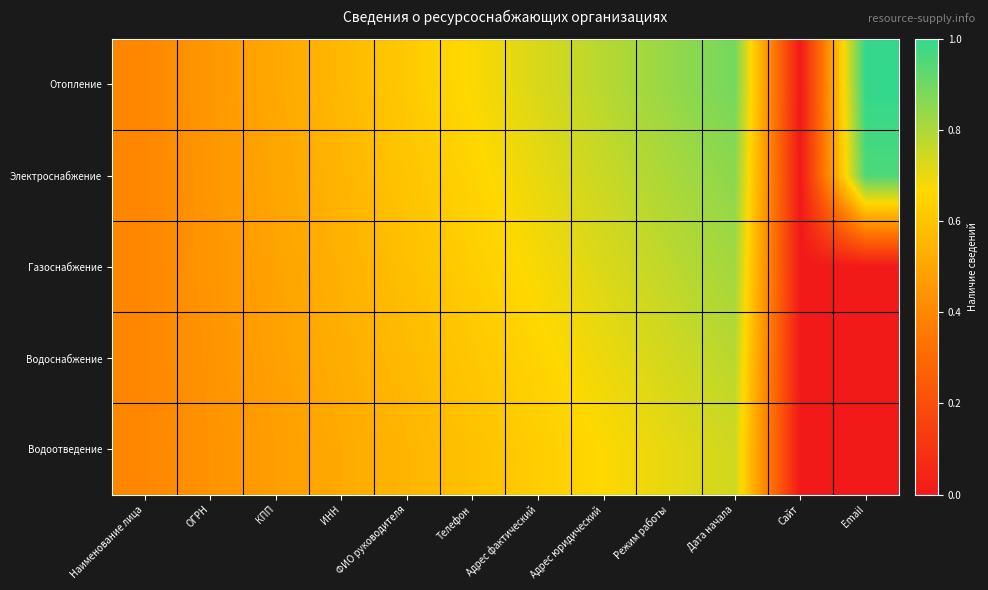

At how many categories does at least one series exceed 0?

11